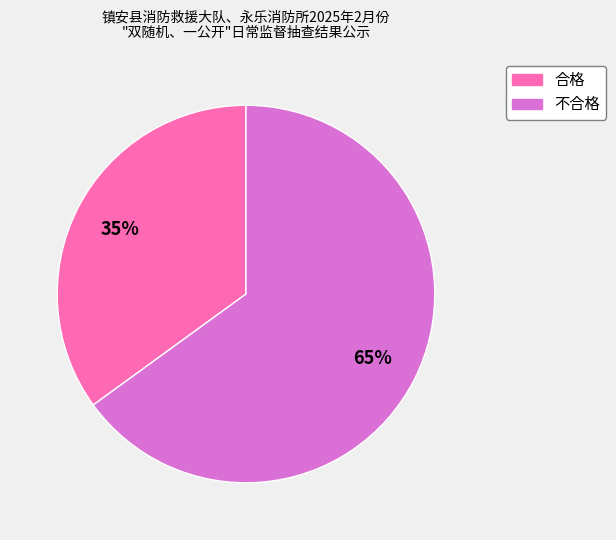

Combined, do 不合格 and 合格 account for over 50%?

Yes